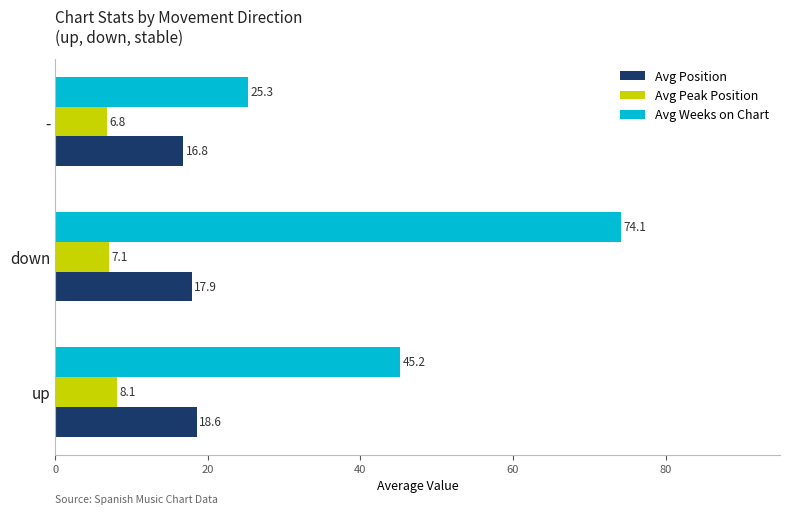

Which series has the largest total across all categories?

Avg Weeks on Chart